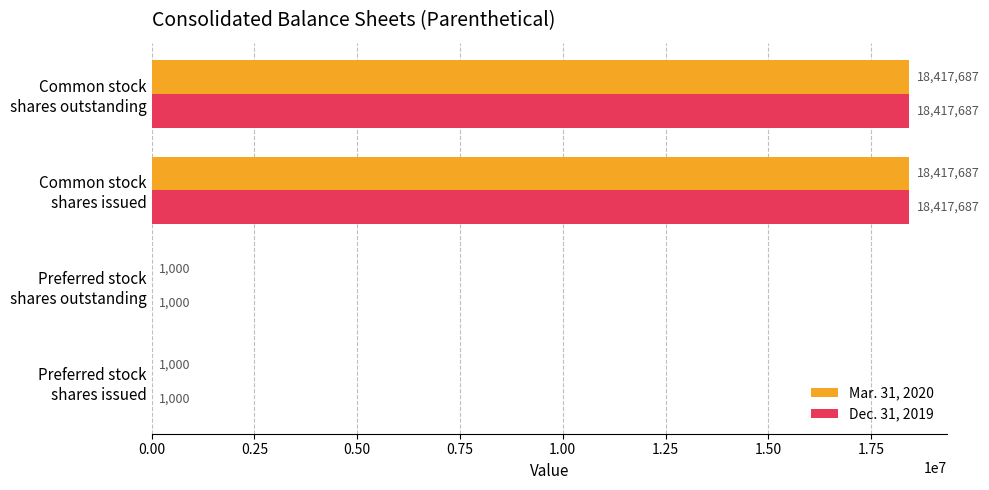

What is the greatest value displayed?

18417687